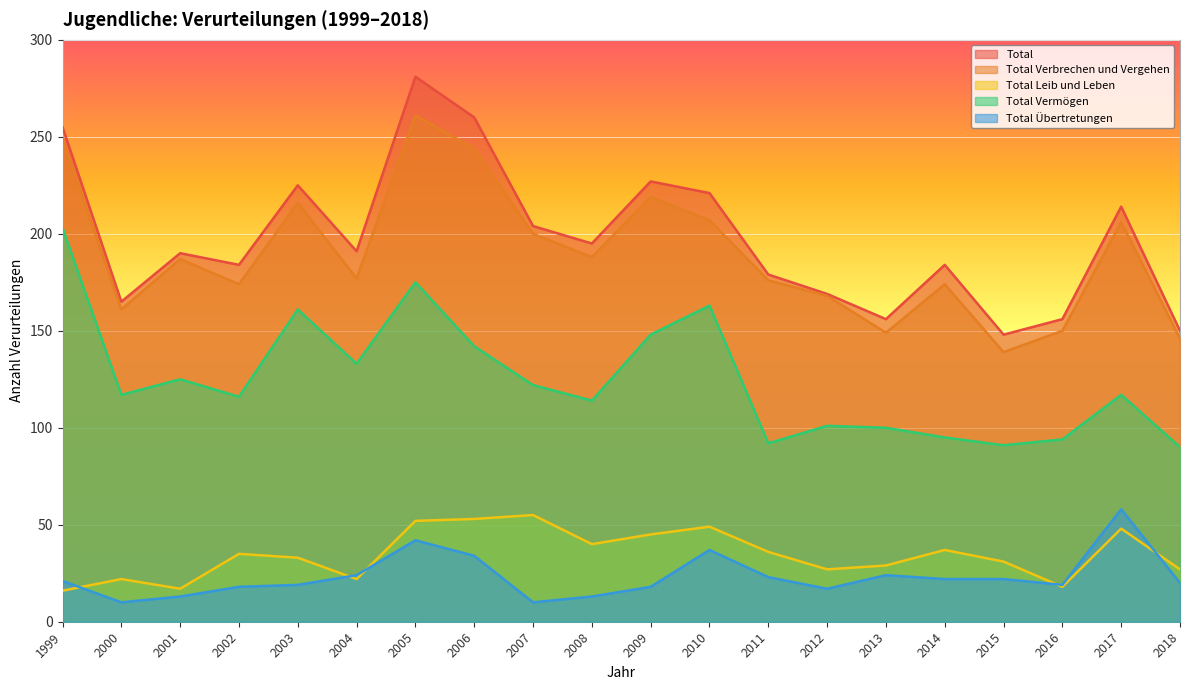

True or false: Total Verbrechen und Vergehen and Total intersect in this chart.

False